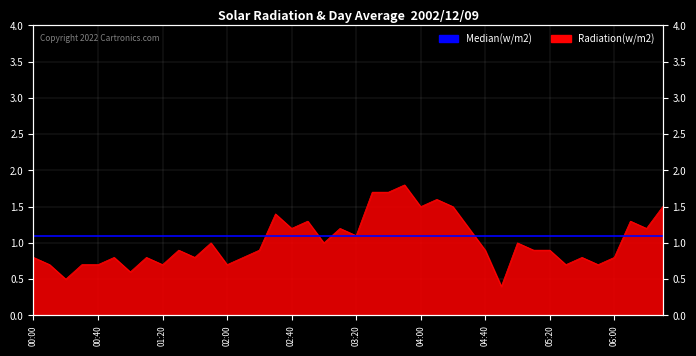

Which category has the highest value across all series?

2002/12/09 03:50